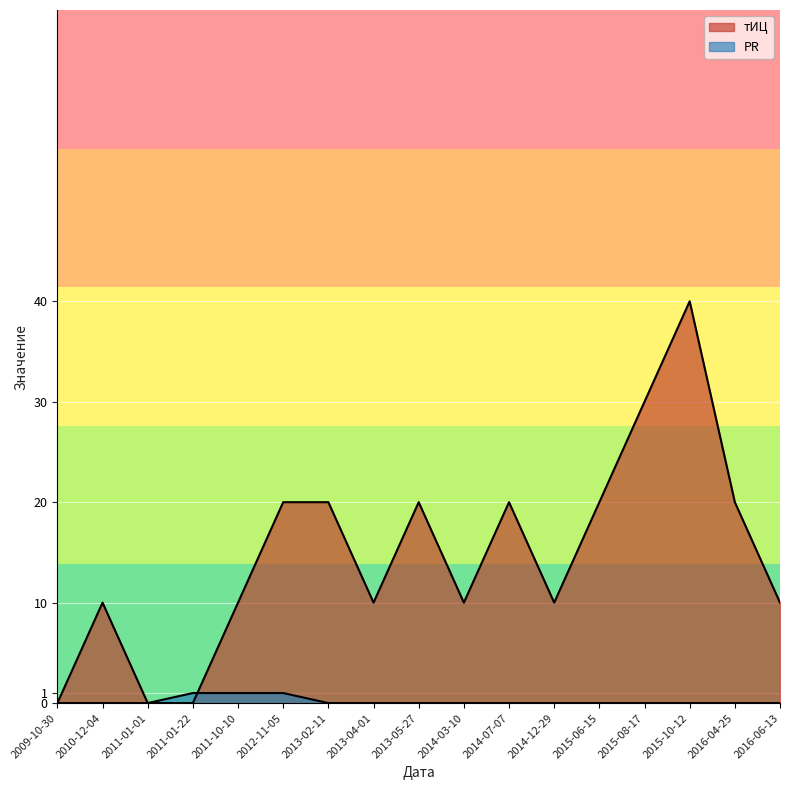

What is the total value across all series at 2011-01-22?

1